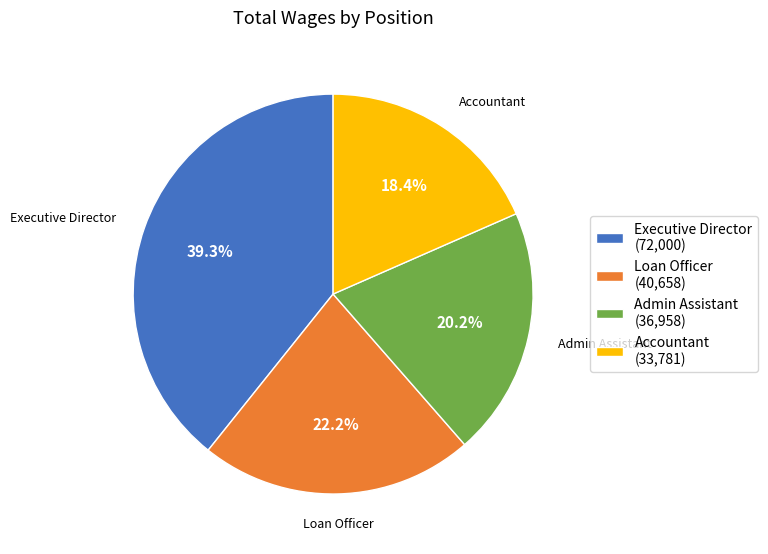

Is the sum of Accountant and Admin Assistant greater than half?

No